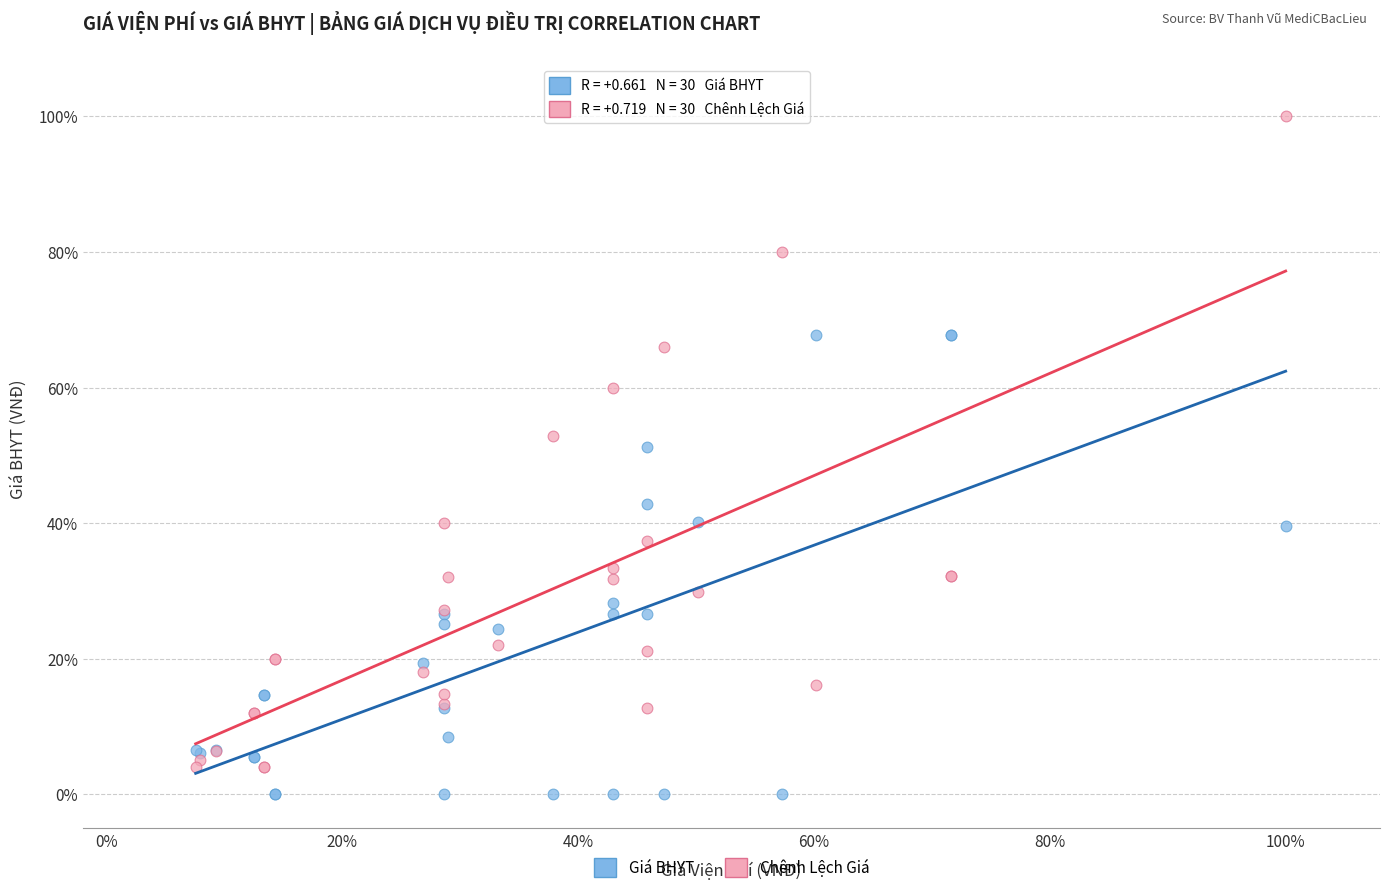

What are all the series names shown in the legend?

Giá BHYT, Chênh Lệch Giá